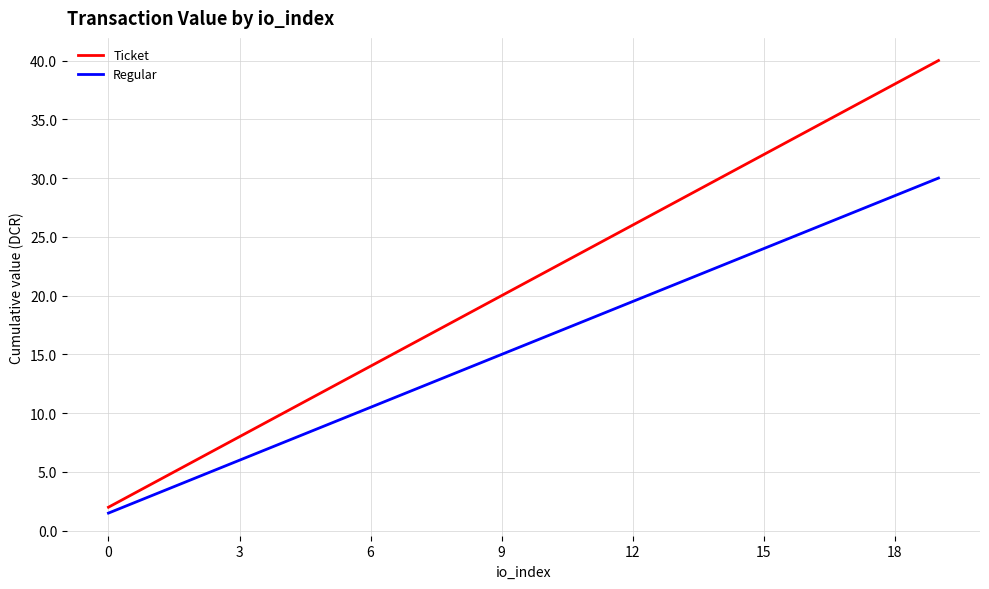

Which series has the widest spread of values?

Ticket